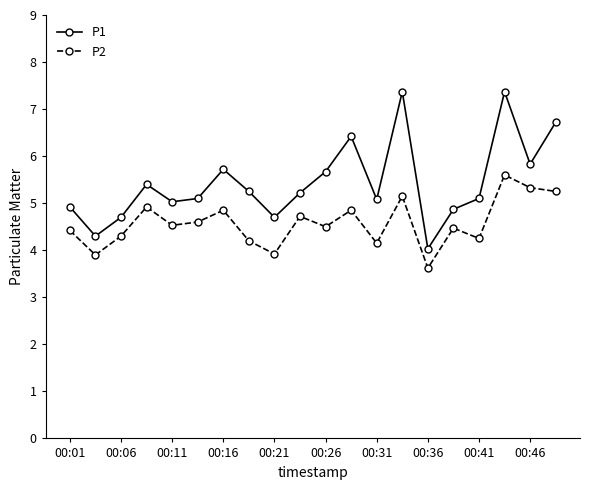

How many distinct data groups are displayed?

2